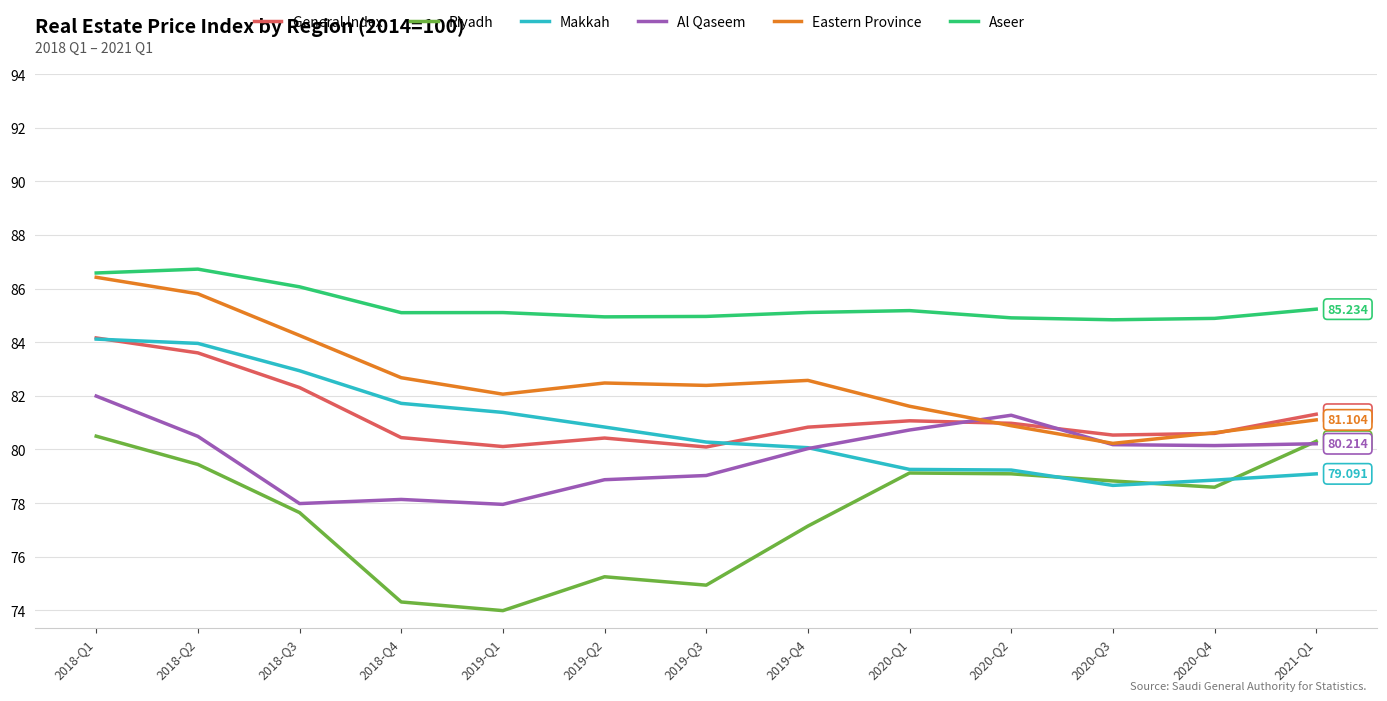

At which label does Makkah first exceed 80?

2018-Q1